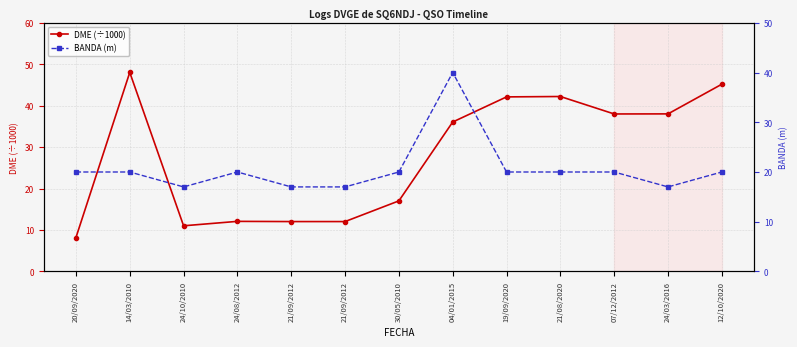

True or false: DME (÷1000) has a value of 10.1 at 04/01/2015.

False